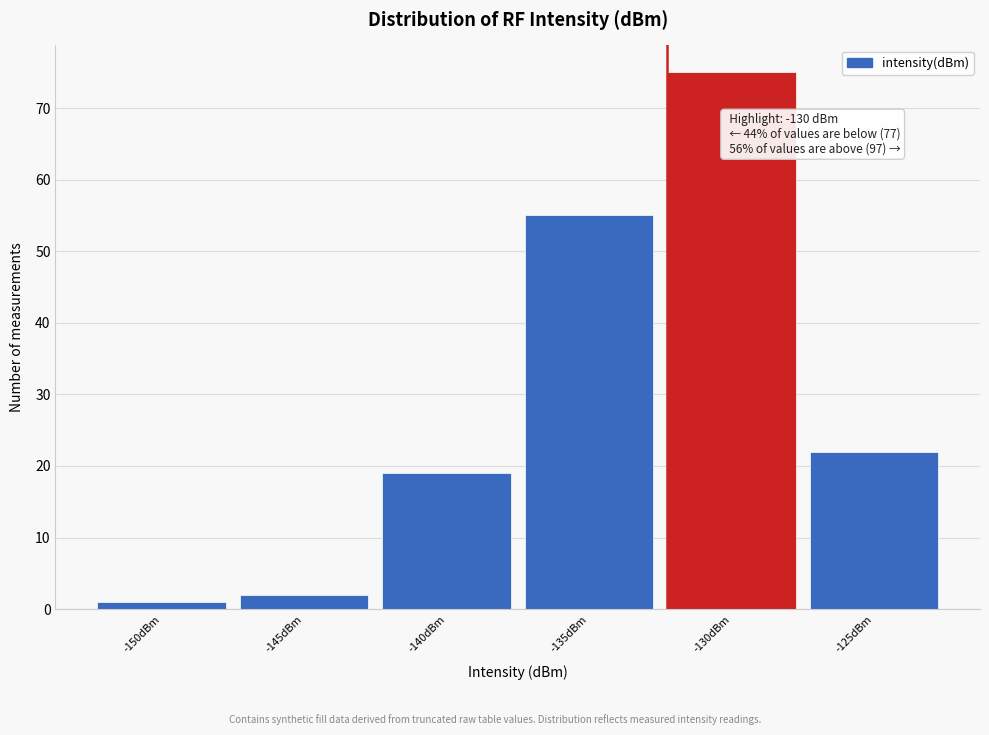

Reading right to left, list all the values displayed in this chart.

22	75	55	19	2	1